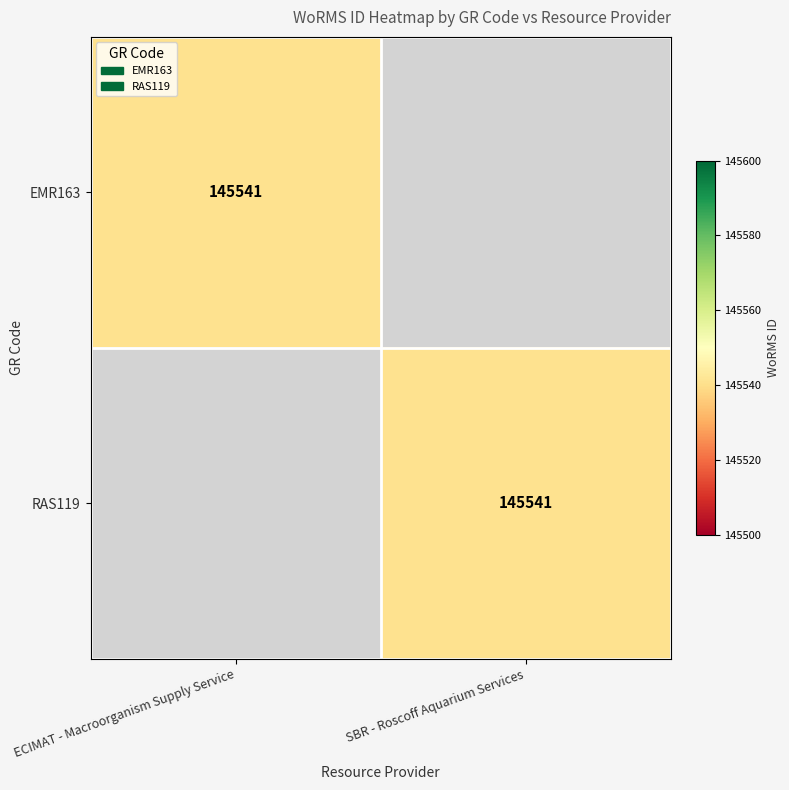

The value of EMR163 at ECIMAT - Macroorganism Supply Service is 50324. True or false?

False